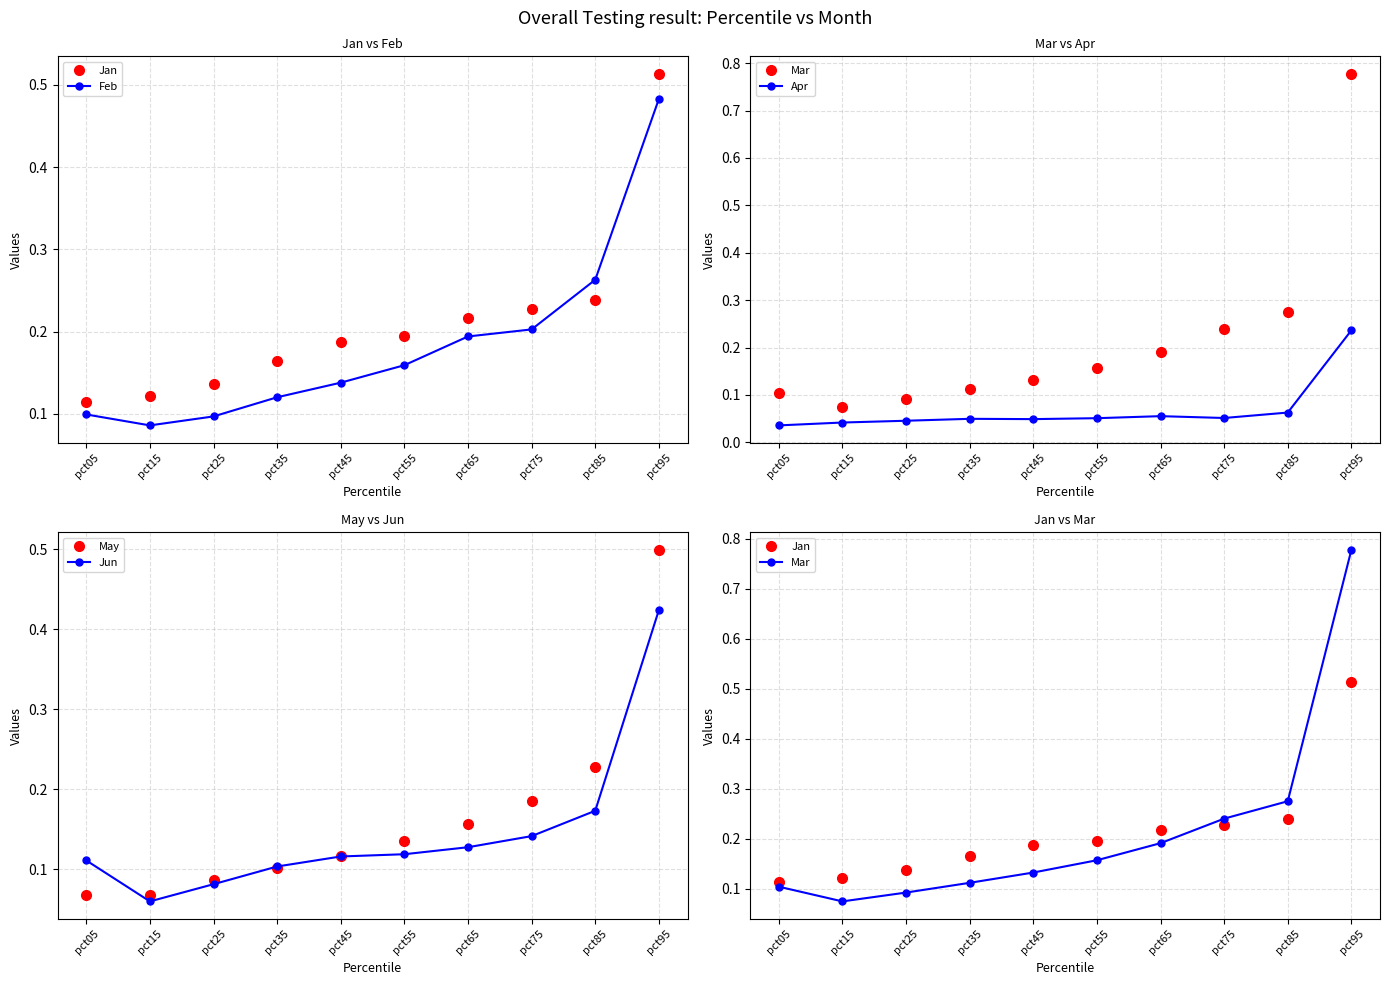

What is the approximate value of Jun at pct45?

0.1